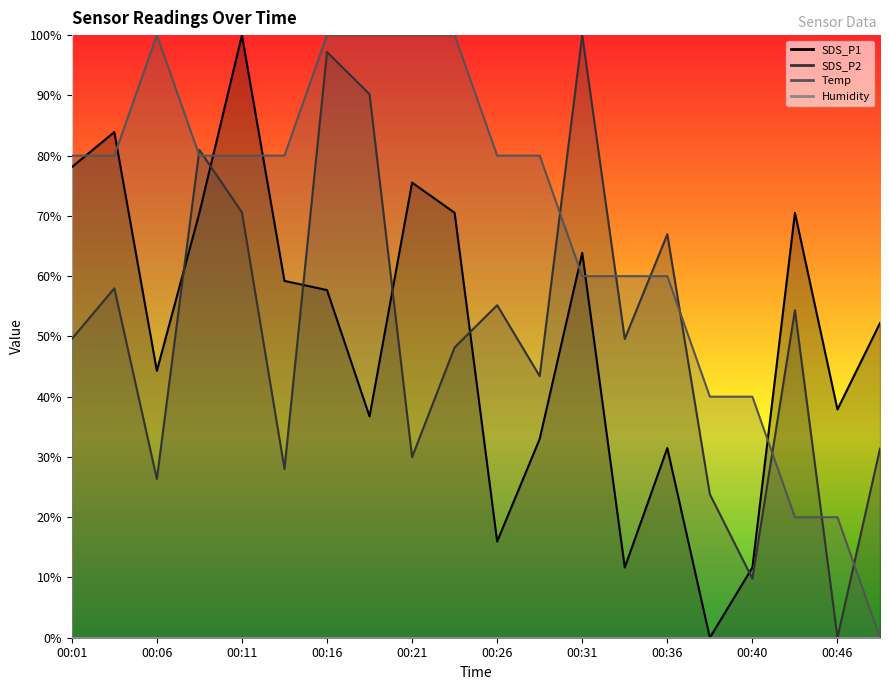

Does the chart display data point markers on the line(s)?

No